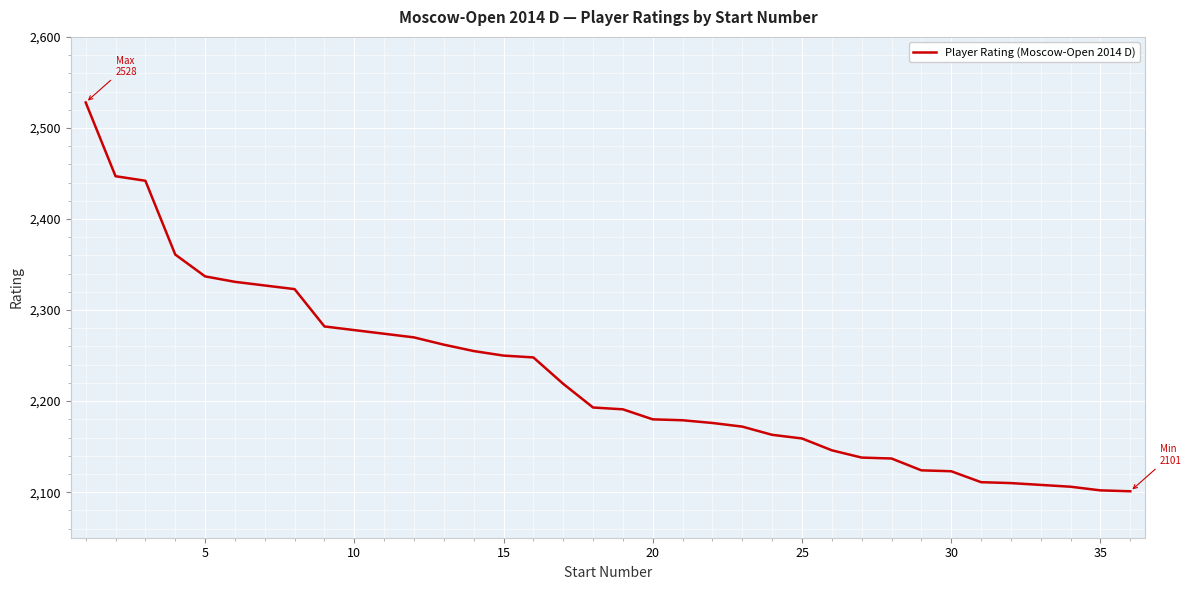

What is the sum of all values?

80153